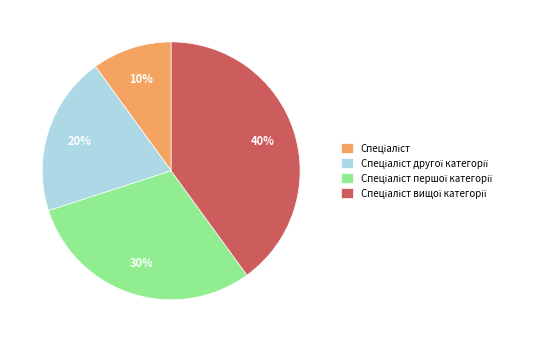

To the nearest percent, what is the average slice percentage?

25%